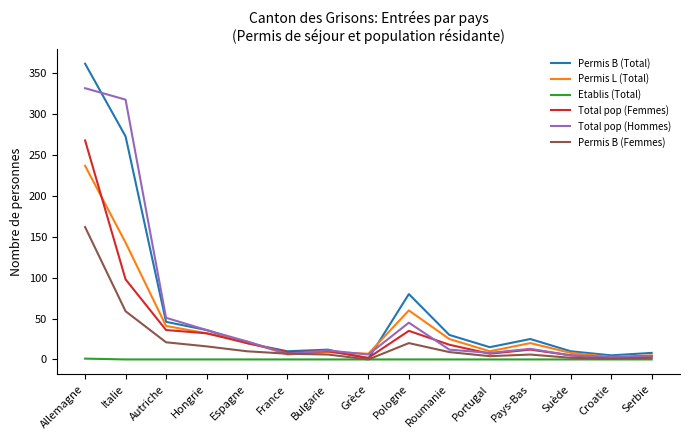

True or false: Total pop (Femmes) has a value of 98 at Italie.

True